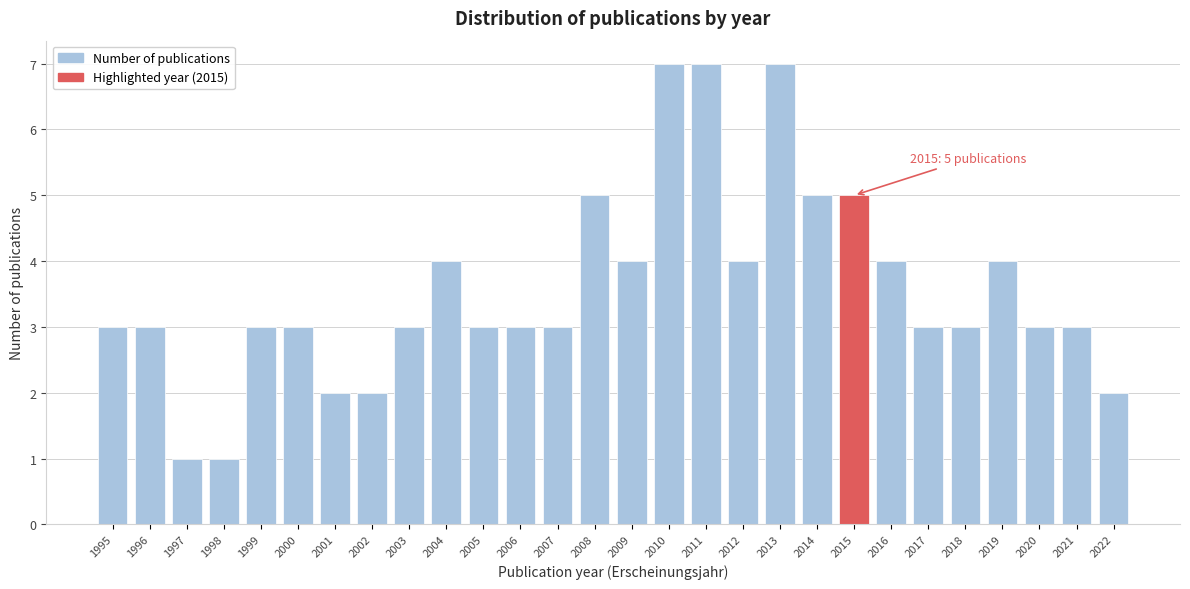

Reading left to right, transcribe all the data shown in this chart.

3	3	1	1	3	3	2	2	3	4	3	3	3	5	4	7	7	4	7	5	5	4	3	3	4	3	3	2